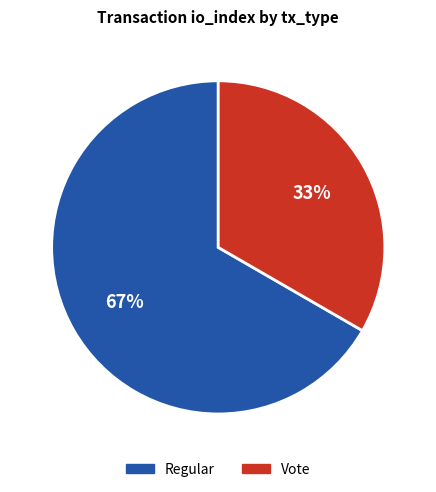

Does any single category account for the majority?

Yes